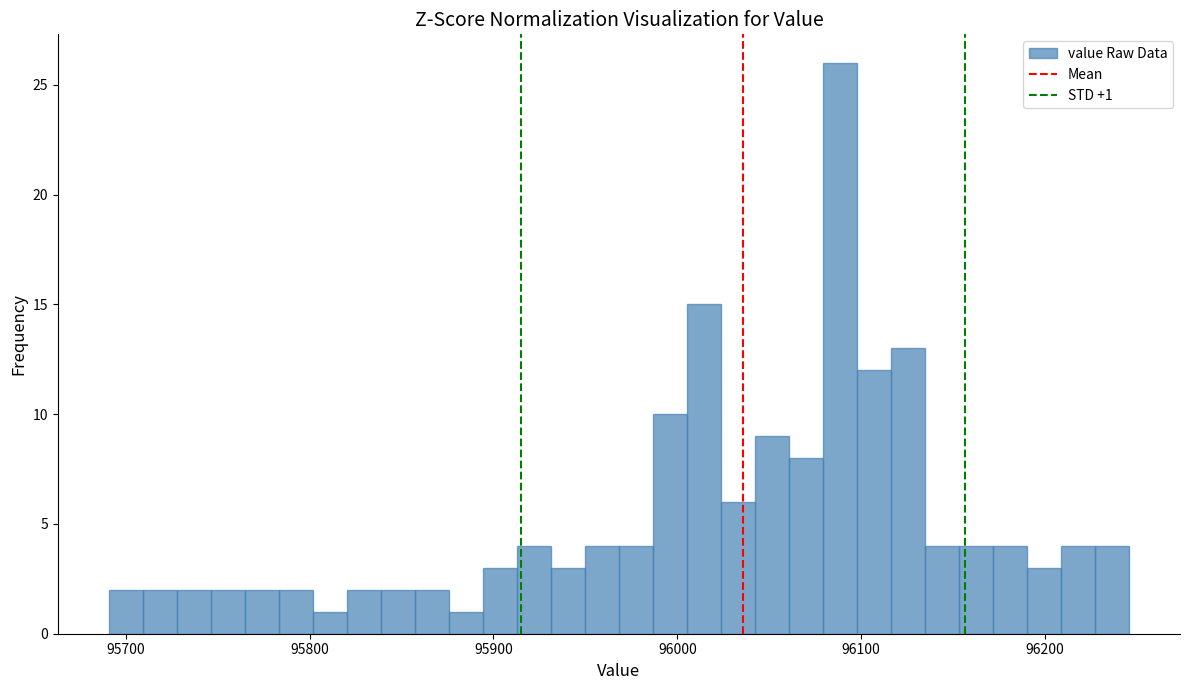

Around what value on the x-axis is the tallest bar? Give the approximate position of its centre, as read against the axis.

96090